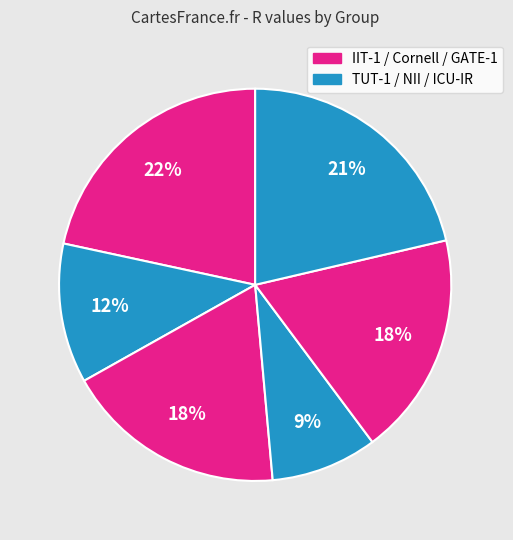

Count the number of slices in the pie.

6